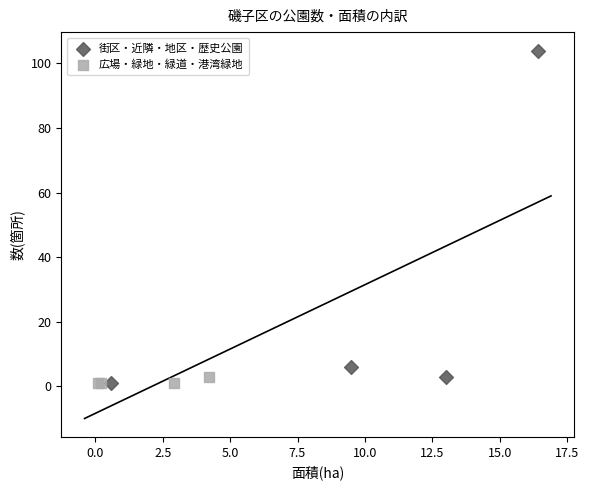

Which series contains the highest Y value?

街区・近隣・地区・歴史公園